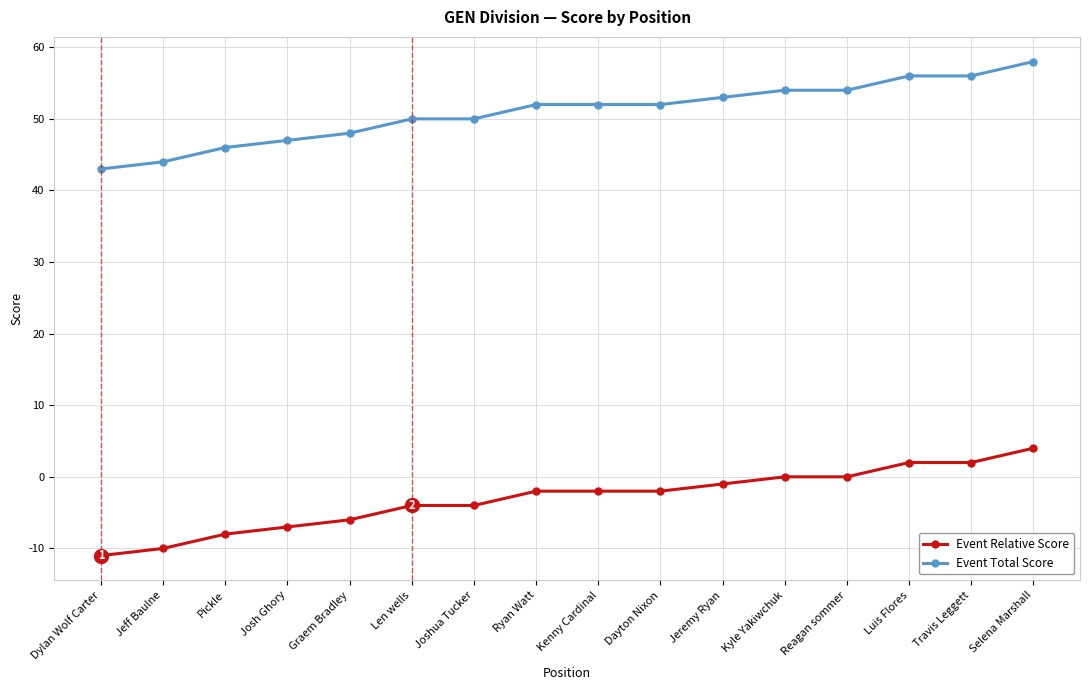

What position from the right is Kenny Cardinal?

8